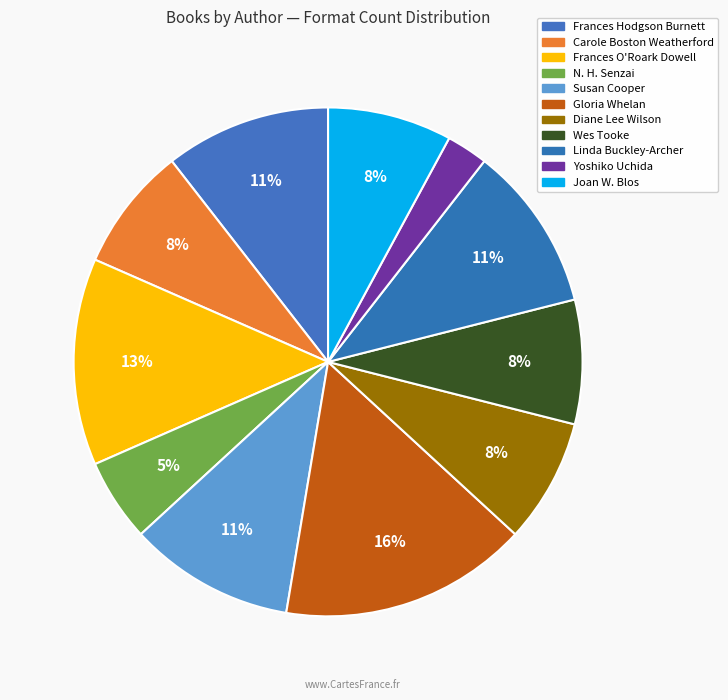

How many segments does this pie chart have?

11